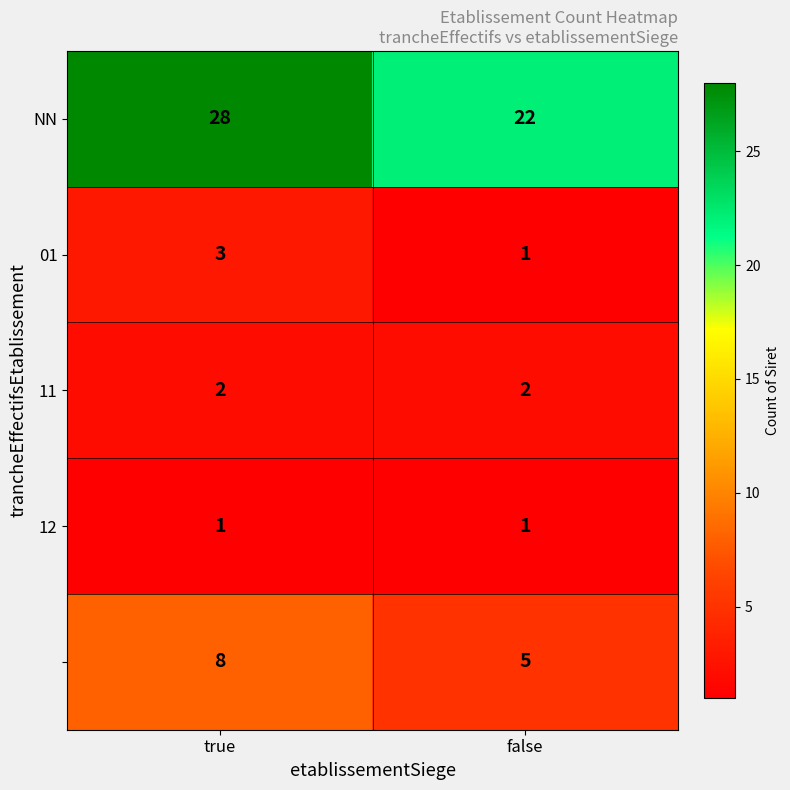

Which category has the highest value across all series?

true